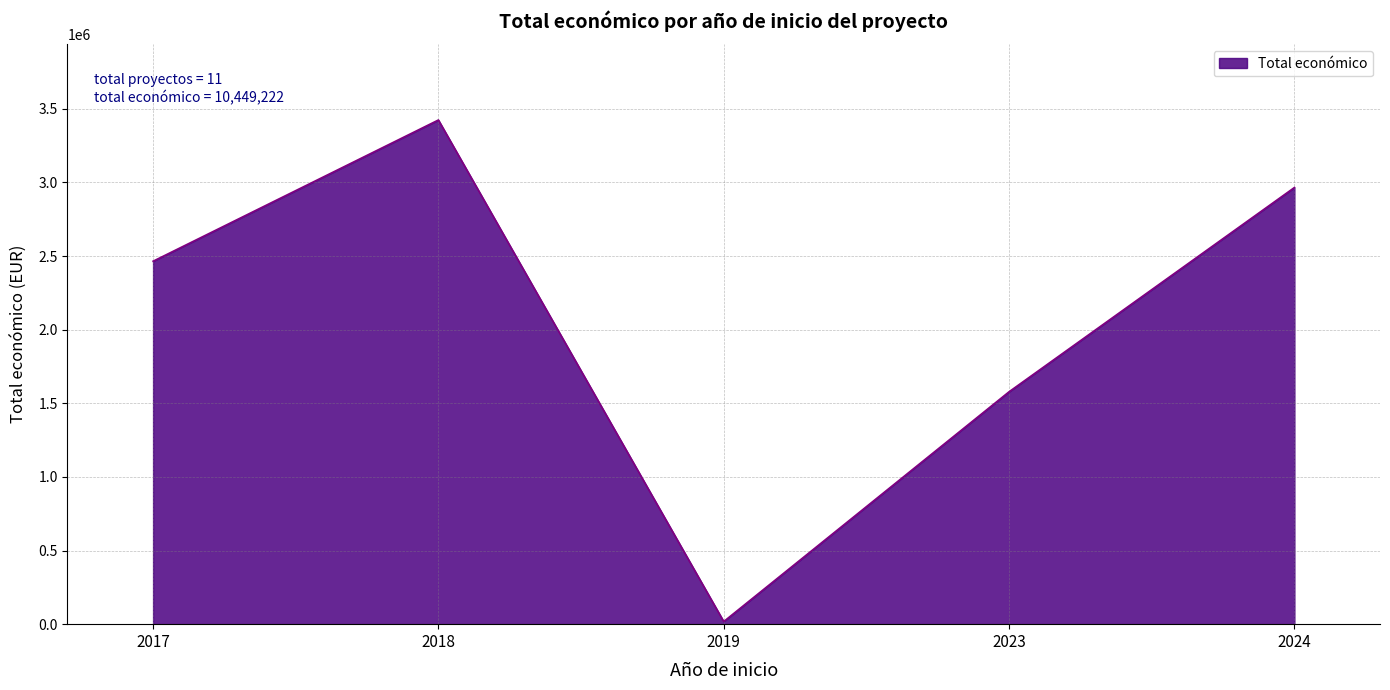

How many interior local peaks (higher than both neighbors) does the data have?

1